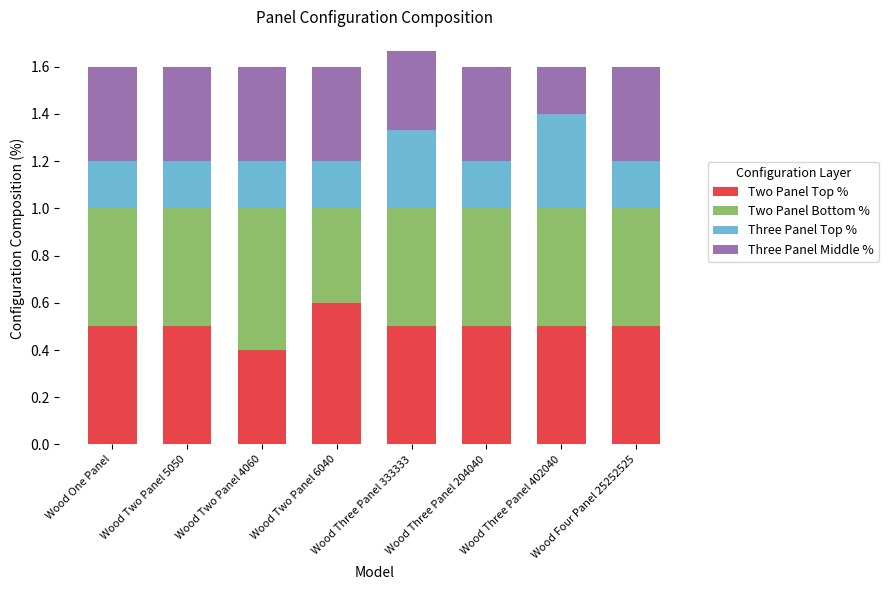

True or false: Two Panel Top % has a value of 0.4 at Wood Two Panel 4060.

True